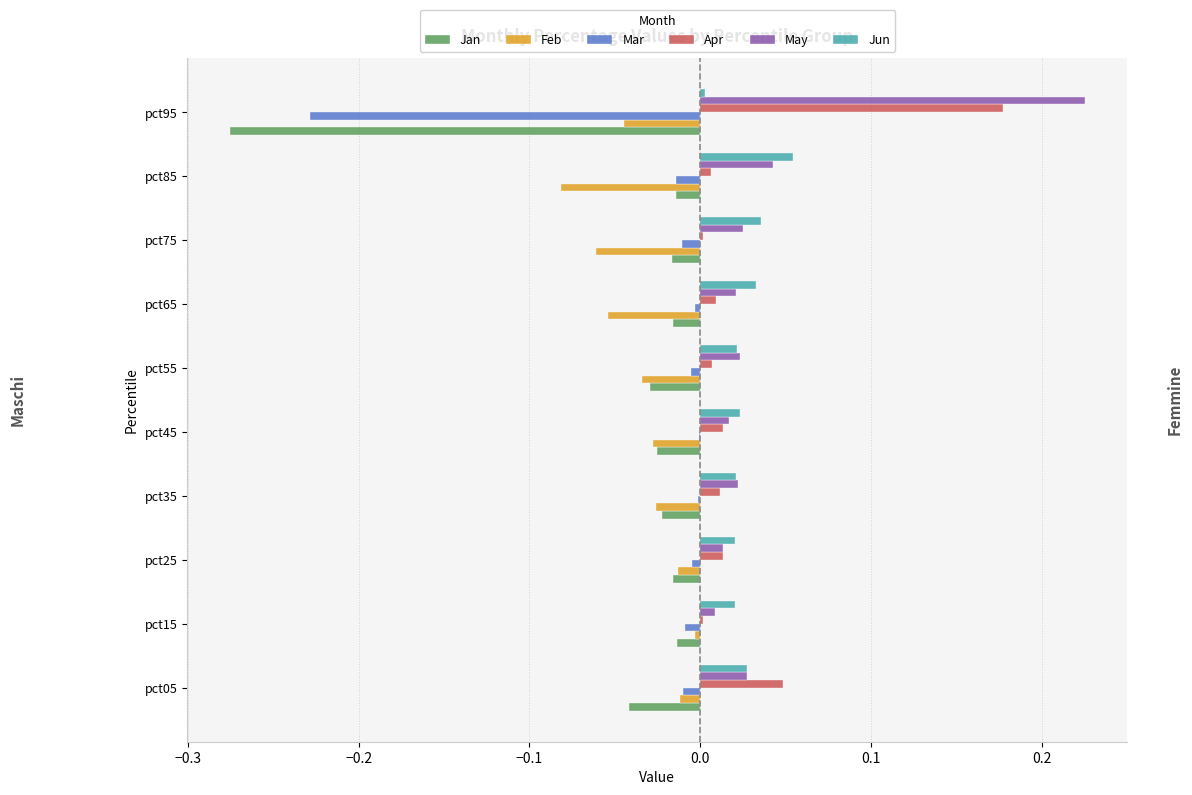

Between pct55 and pct95, which series saw the biggest shift?

Jan